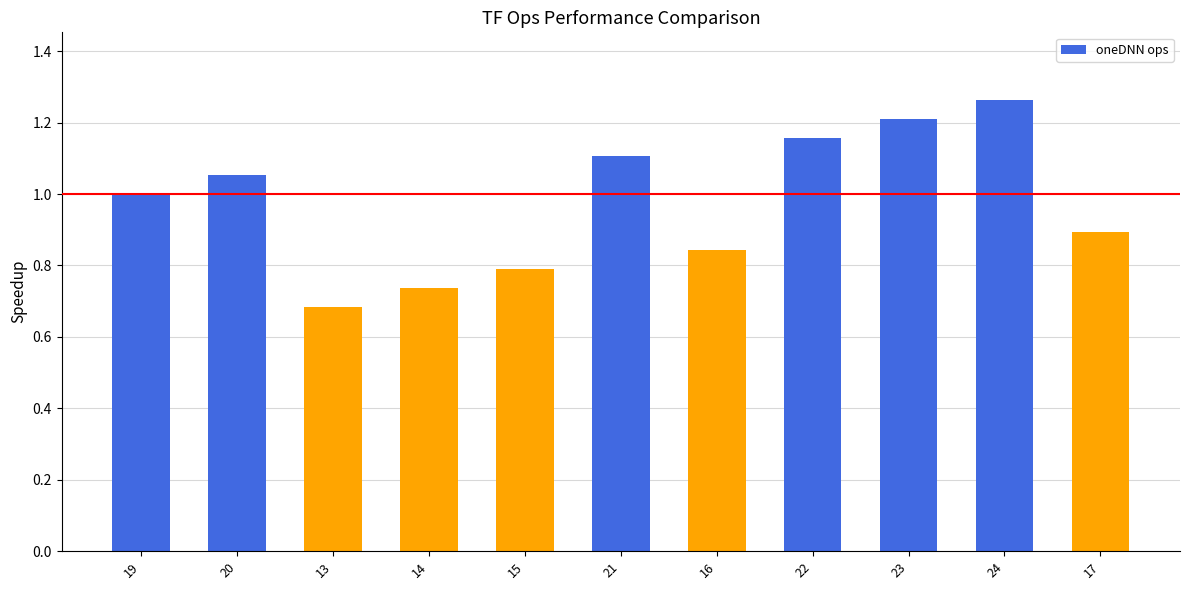

The chart shows a value of 1.4 at 19. True or false?

False